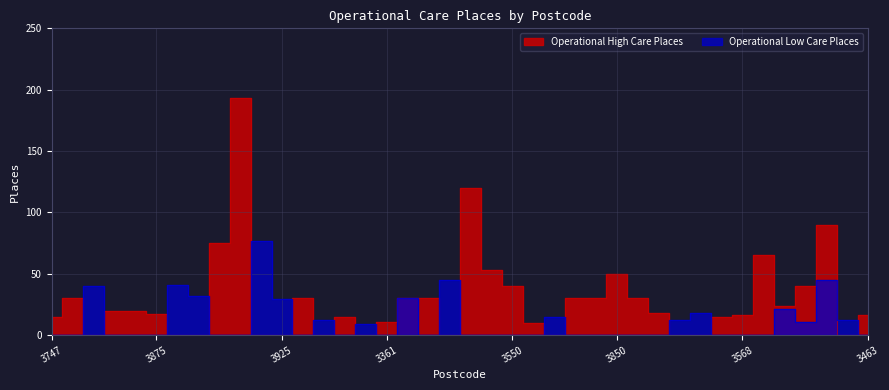

The Operational Low Care Places series shows -28 at 3568. True or false?

False